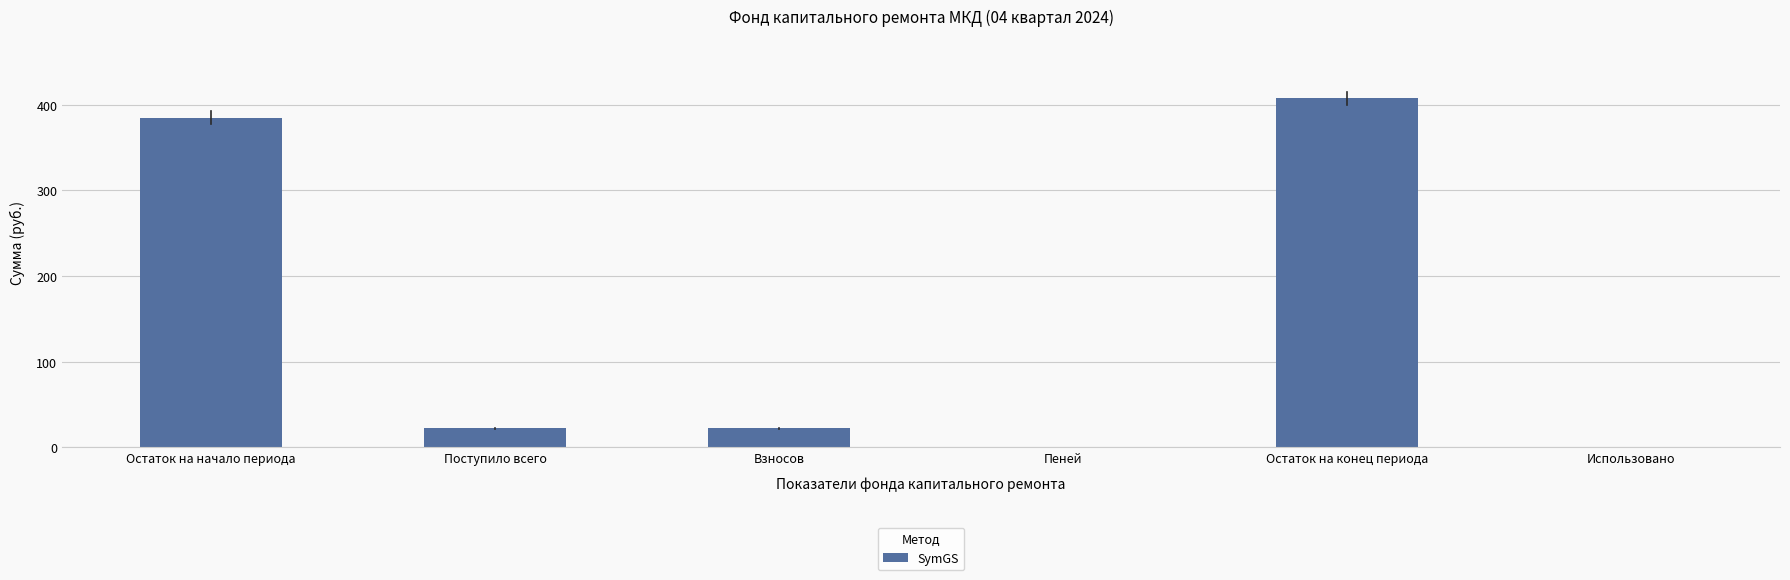

Are the bars horizontal?

No